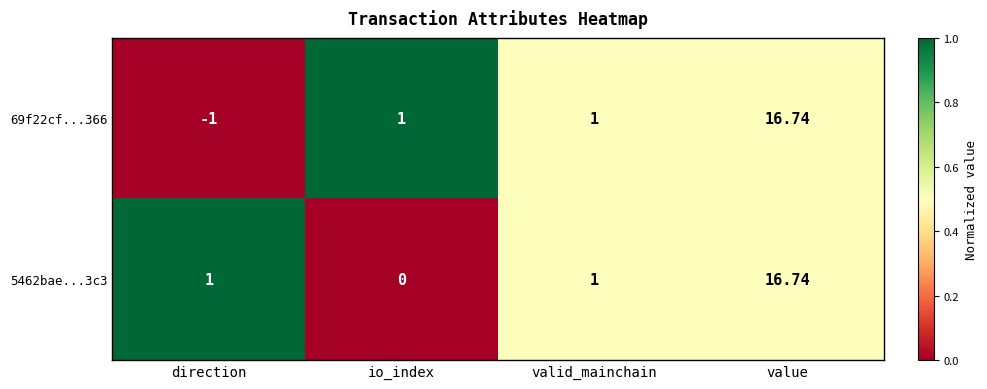

Which category has the highest value in the 69f22cf...366 series?

value